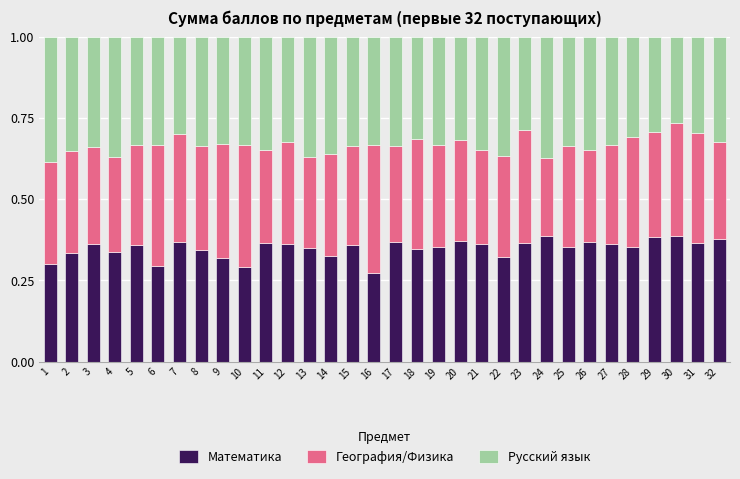

What is the total value across all series at 27?

1.0